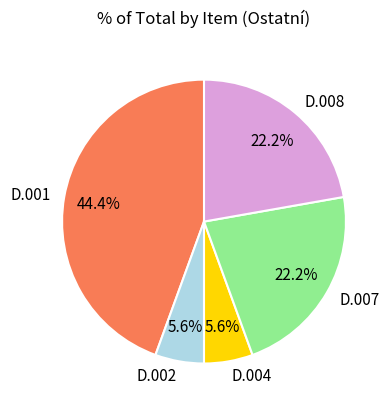

The D.008 slice represents 11% of the pie. True or false?

False